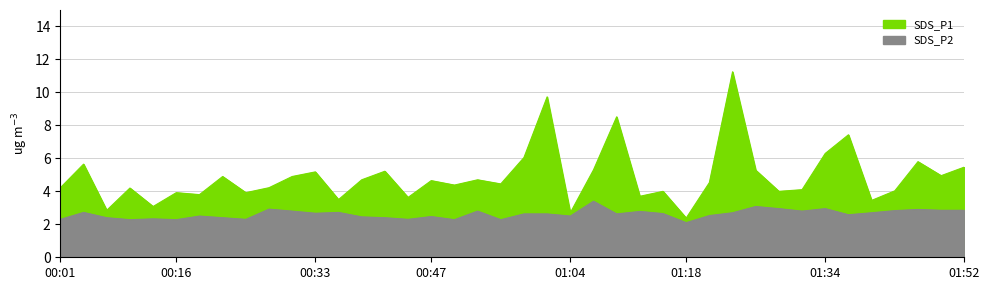

How many data points in SDS_P1 are above 4?

27